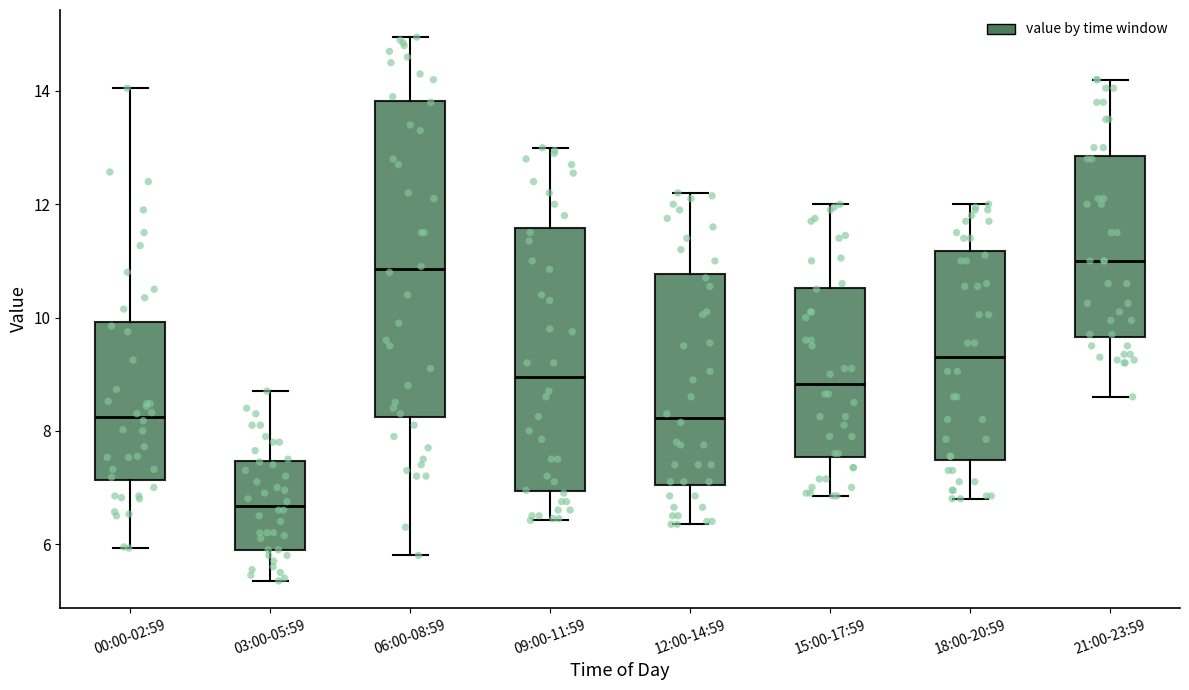

Where does the median line of the box for 21:00-23:59 sit on the y-axis? The values are not printed on the chart, so give them approximately, as read against the axis.

11.0